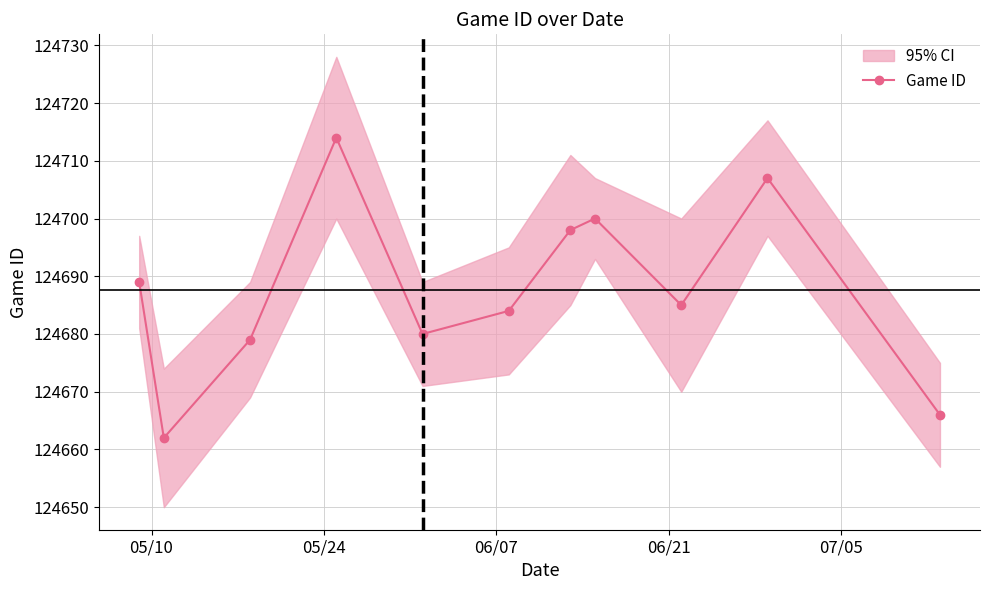

What is the value of the Game ID point at the 4th from the left?

124714